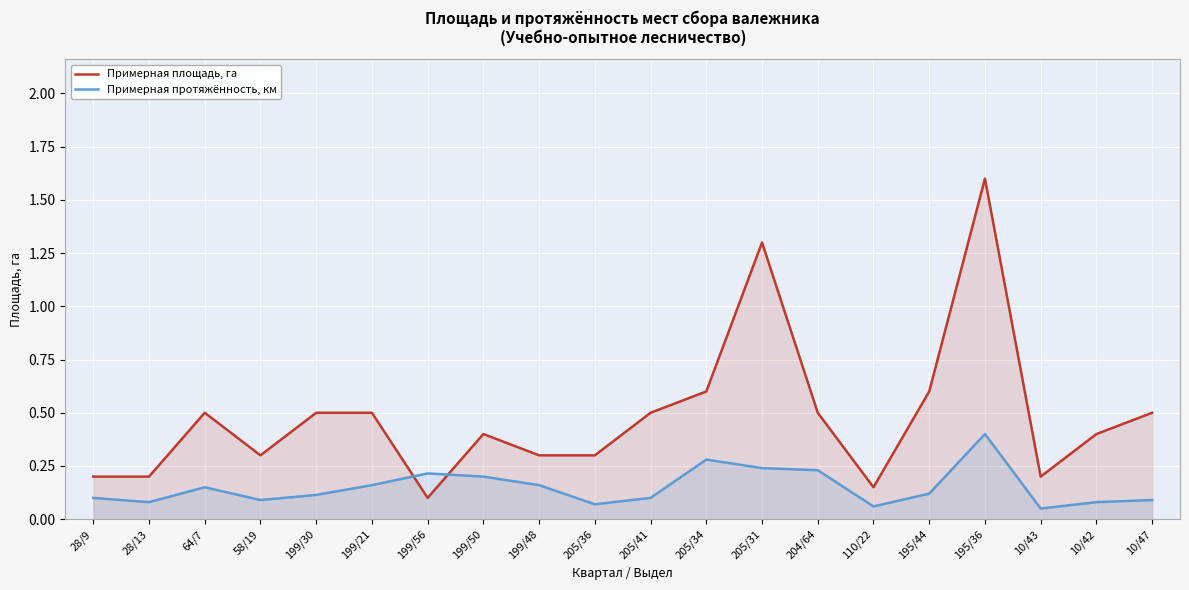

Rank the series at 10/42 from lowest to highest value.

Примерная протяжённость, км, Примерная площадь, га